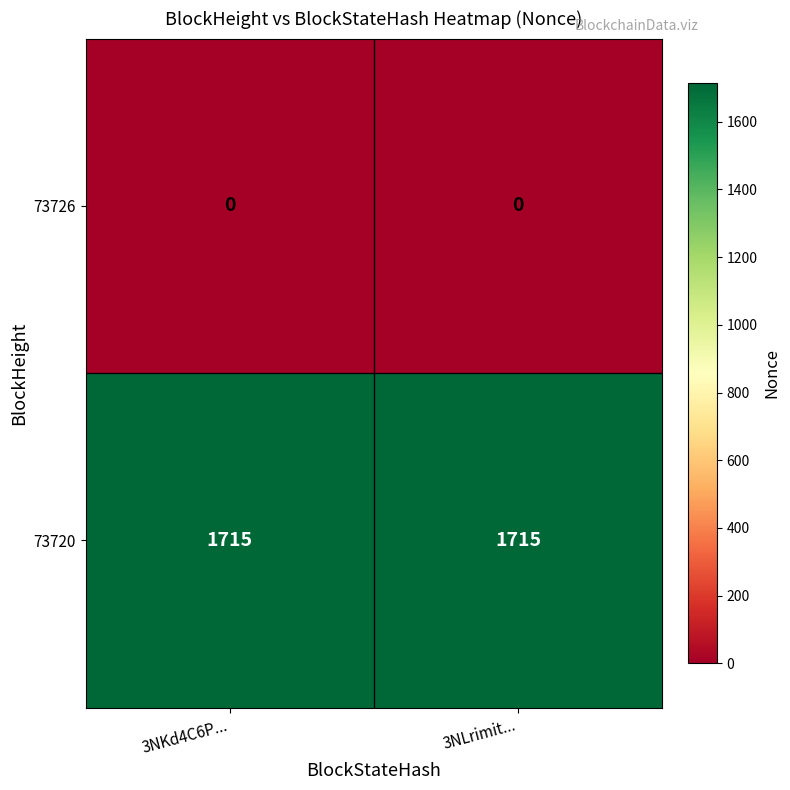

Reading right to left, transcribe all the data shown in this chart.

73726: 0	0
73720: 1715	1715